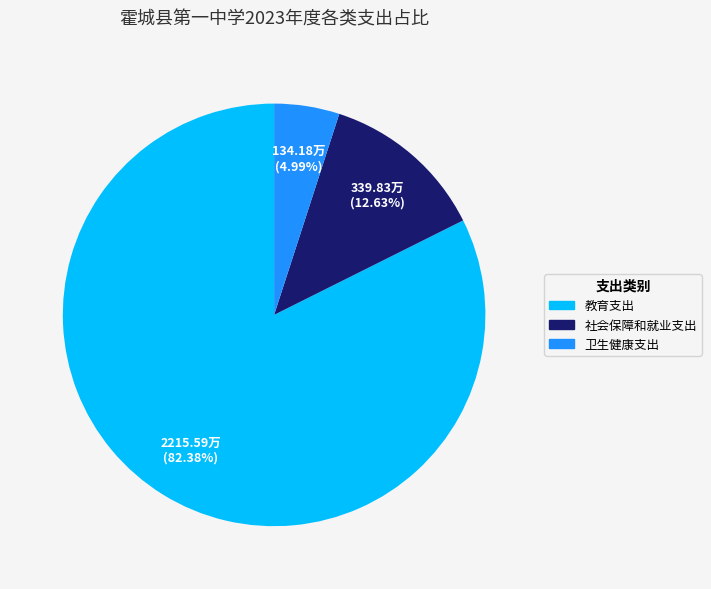

Is there a majority slice in this chart?

Yes